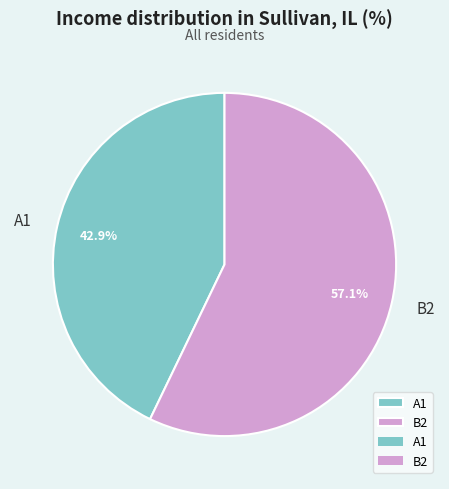

To the nearest percent, what is the difference between the A1 and B2 slice percentages?

14%